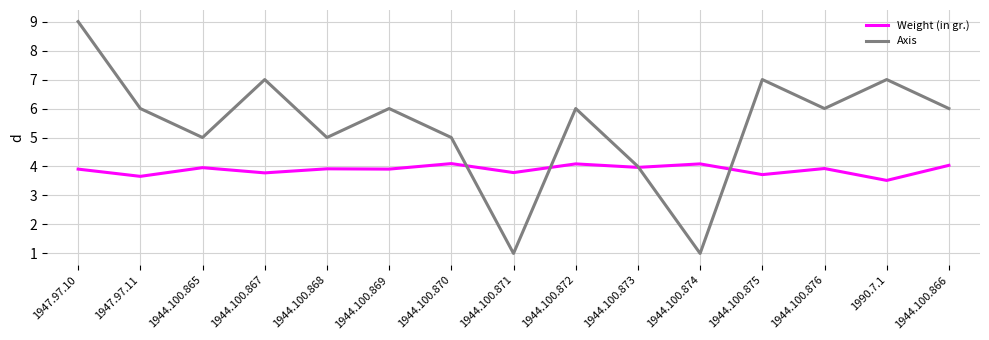

At which category does Axis reach its first local valley?

1944.100.865